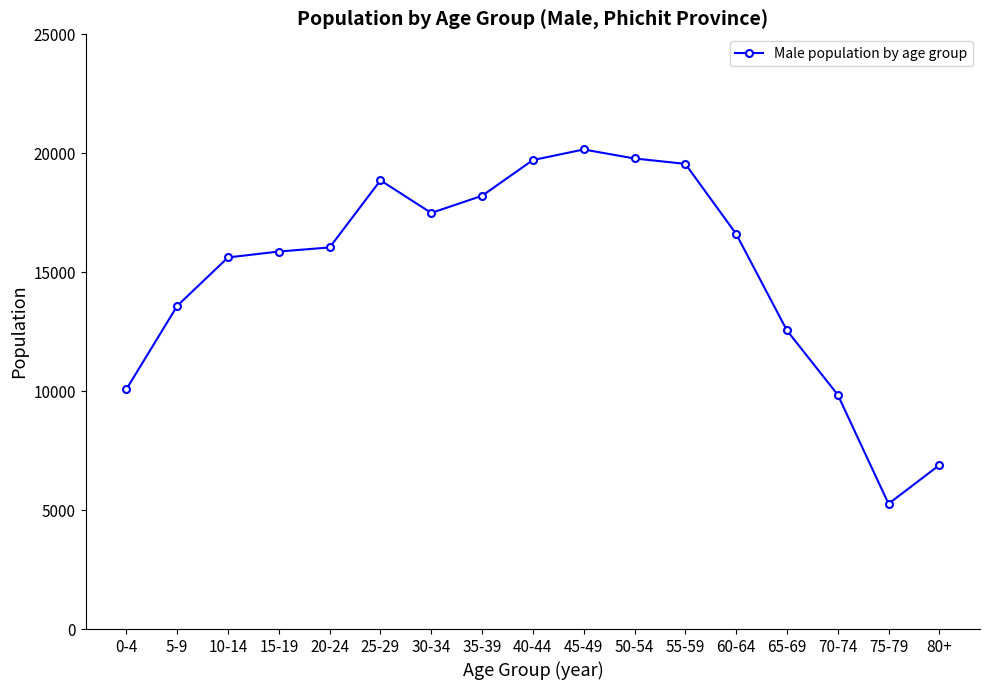

How many distinct data groups are displayed?

1